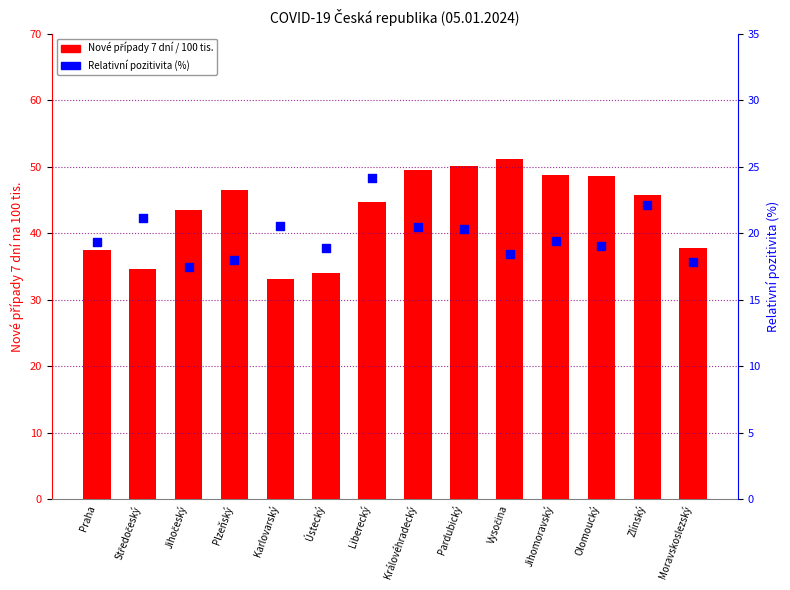

At how many categories does at least one series exceed 28?

14